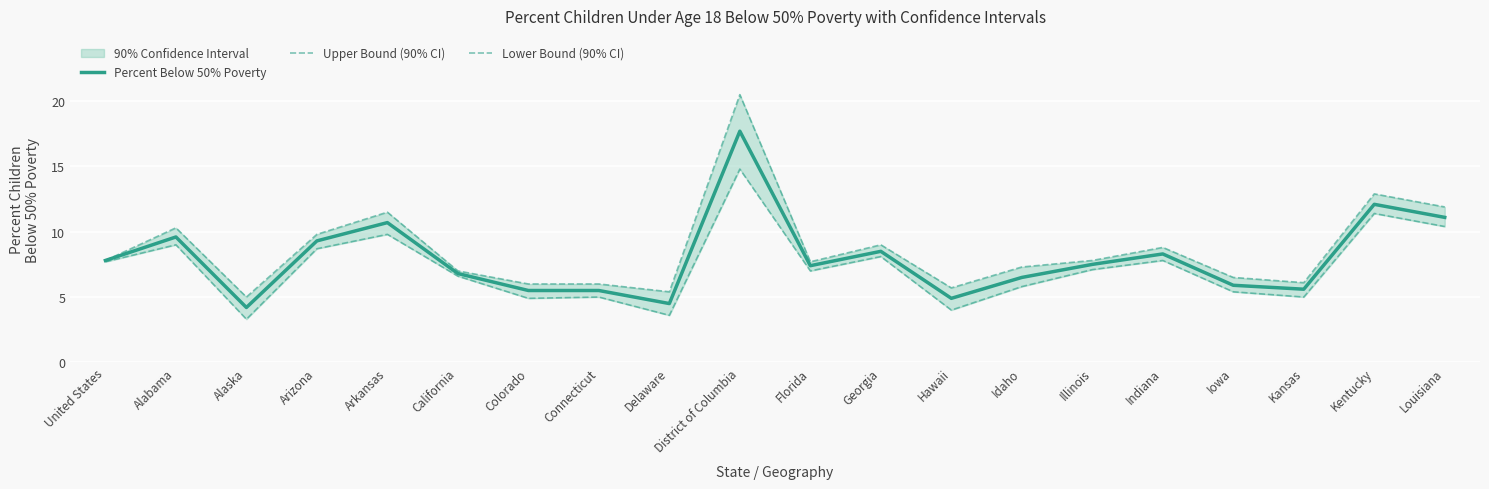

At which label does Upper Bound (90% CI) reach its peak?

District of Columbia